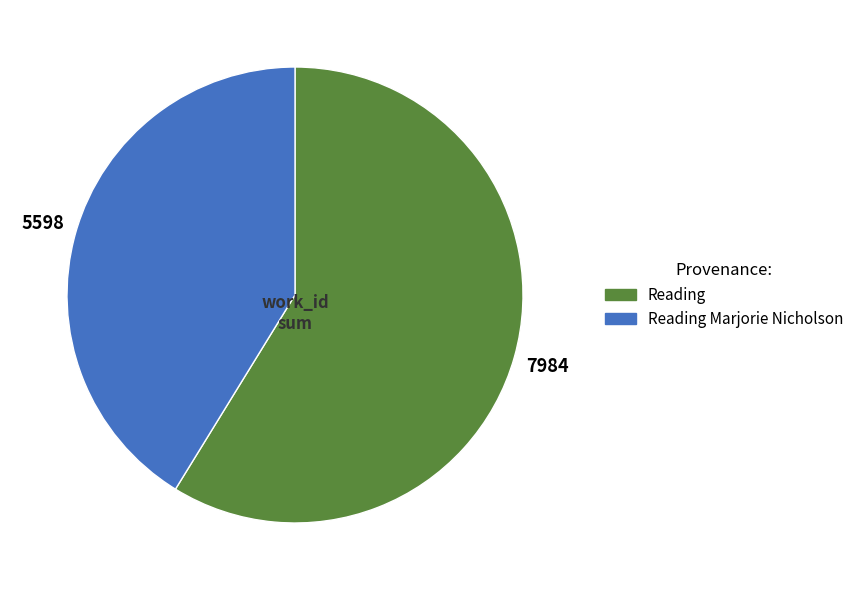

Does any single category account for the majority?

Yes